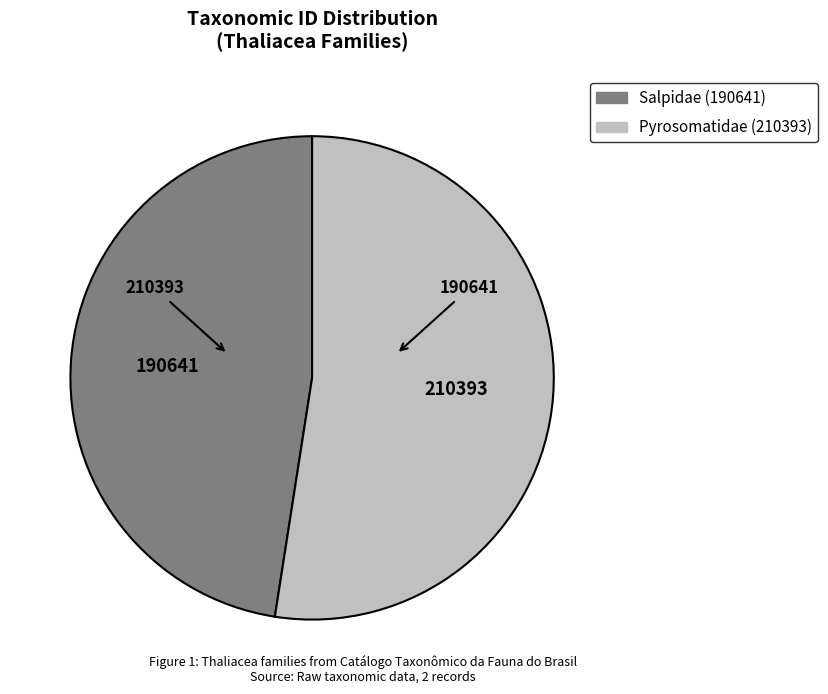

Rank the categories by value from highest to lowest.

Pyrosomatidae (210393), Salpidae (190641)